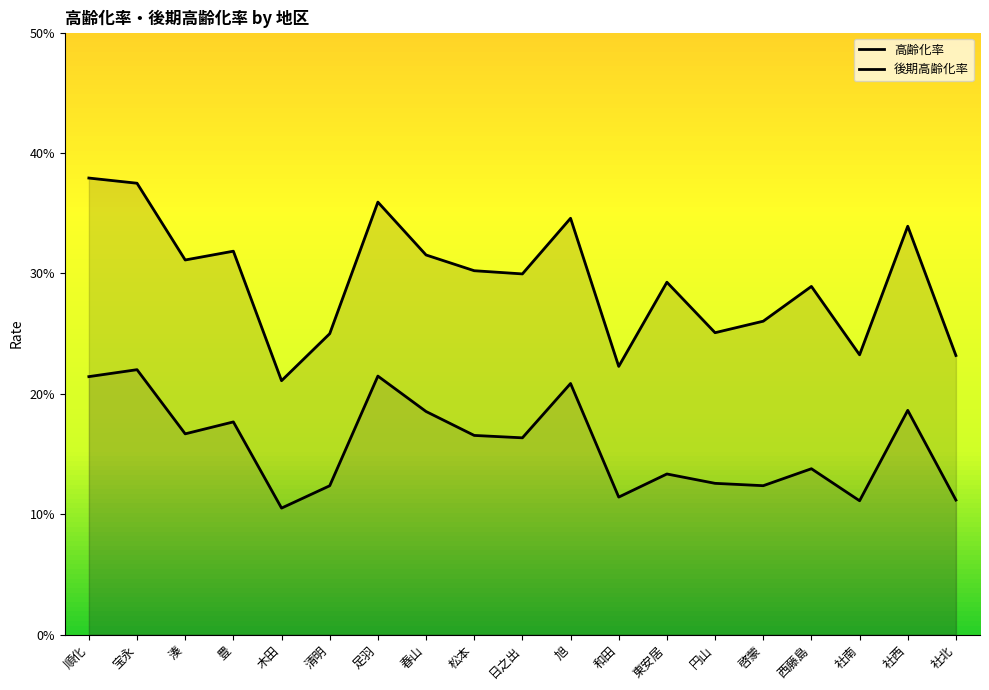

How many lines are shown in the chart?

2